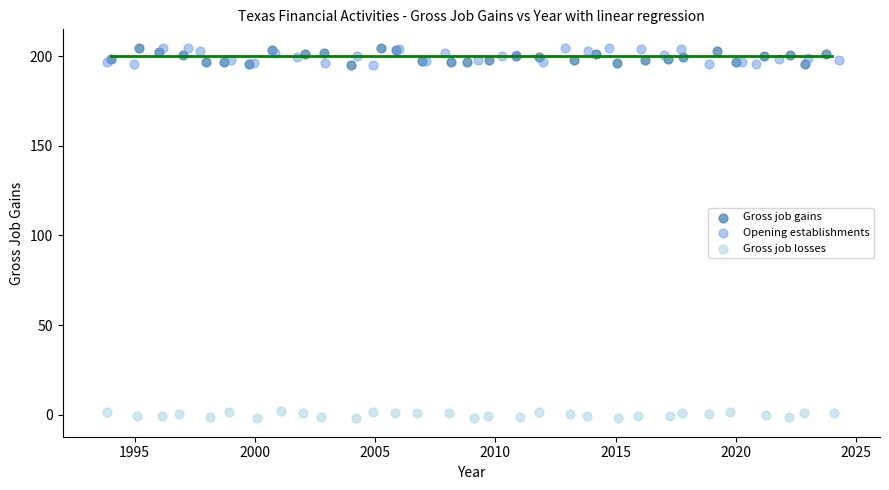

Which series reaches the minimum Y coordinate?

Gross job losses